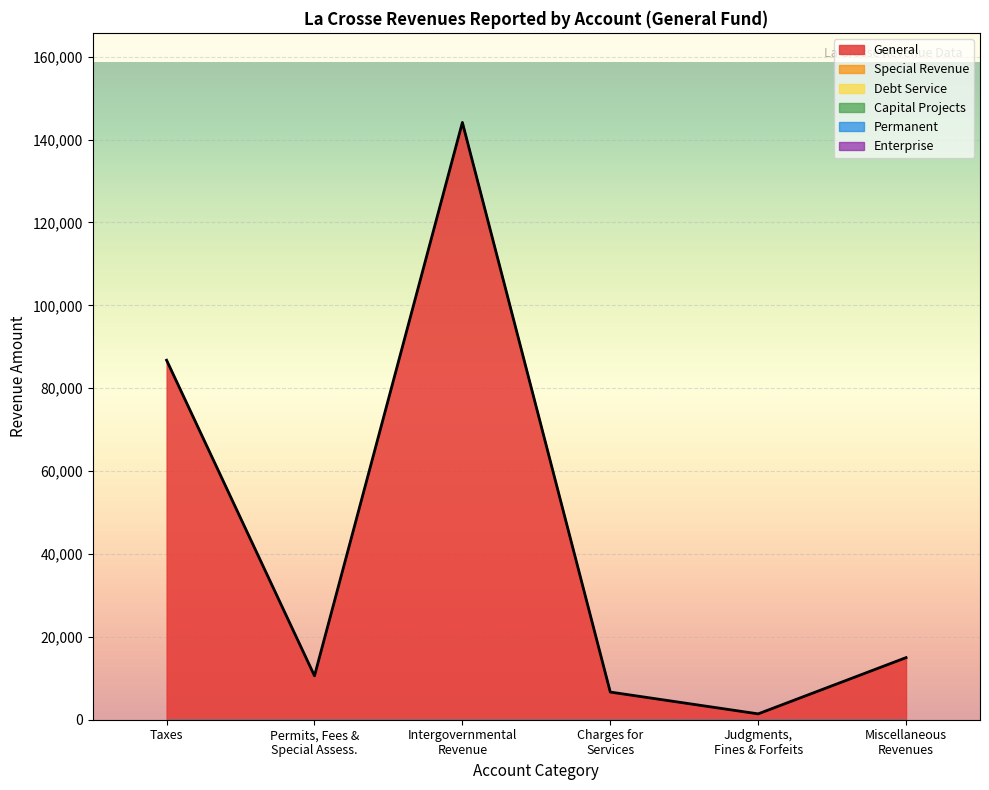

Does the chart display data point markers on the line(s)?

No